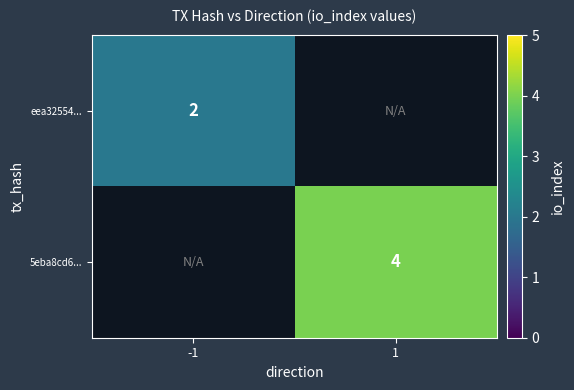

Is it true that 5eba8cd6... equals 2.1 at 1?

False